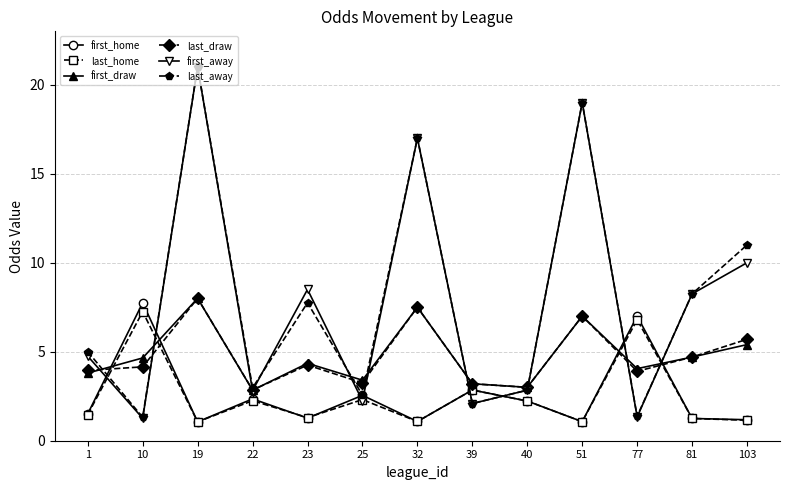

How many distinct data groups are displayed?

6